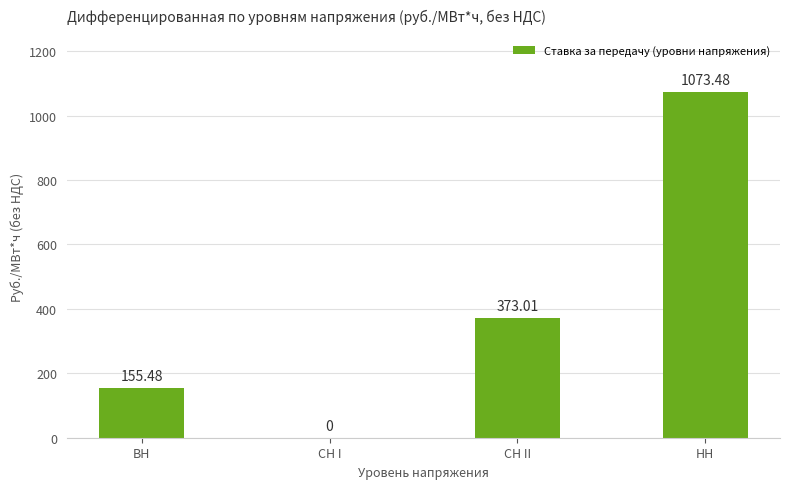

Which has a higher value, СН I or НН?

НН